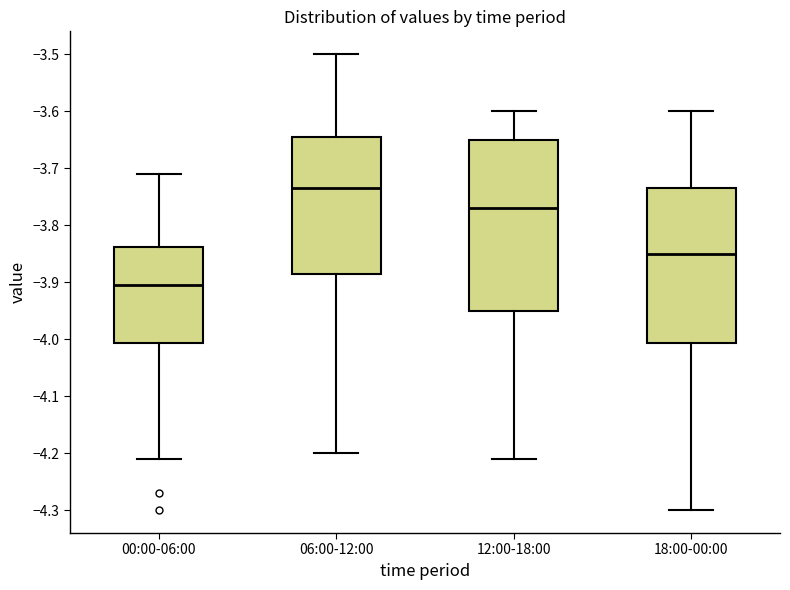

Which box has the lowest median line?

00:00-06:00